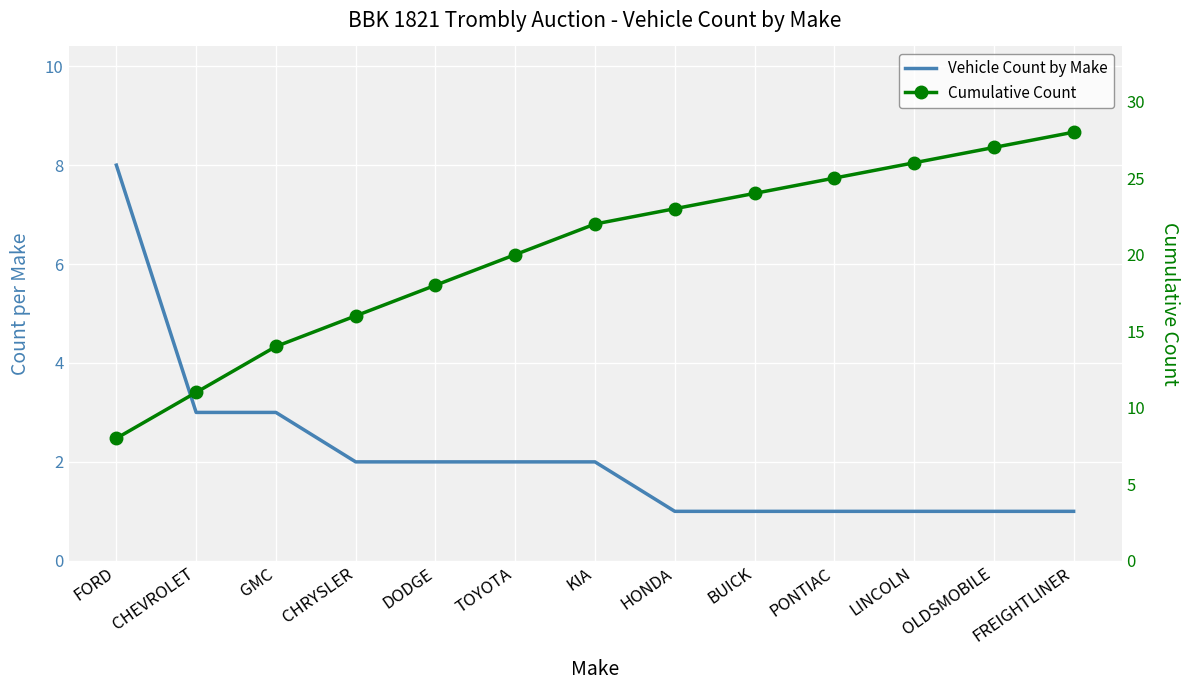

What is the minimum value shown in the chart?

1